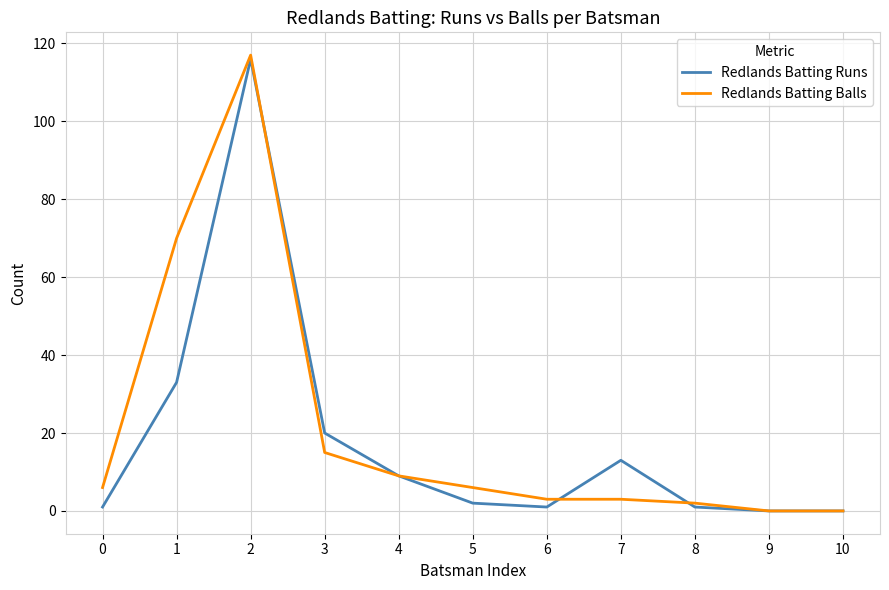

Which series has the widest spread of values?

Redlands Batting Balls